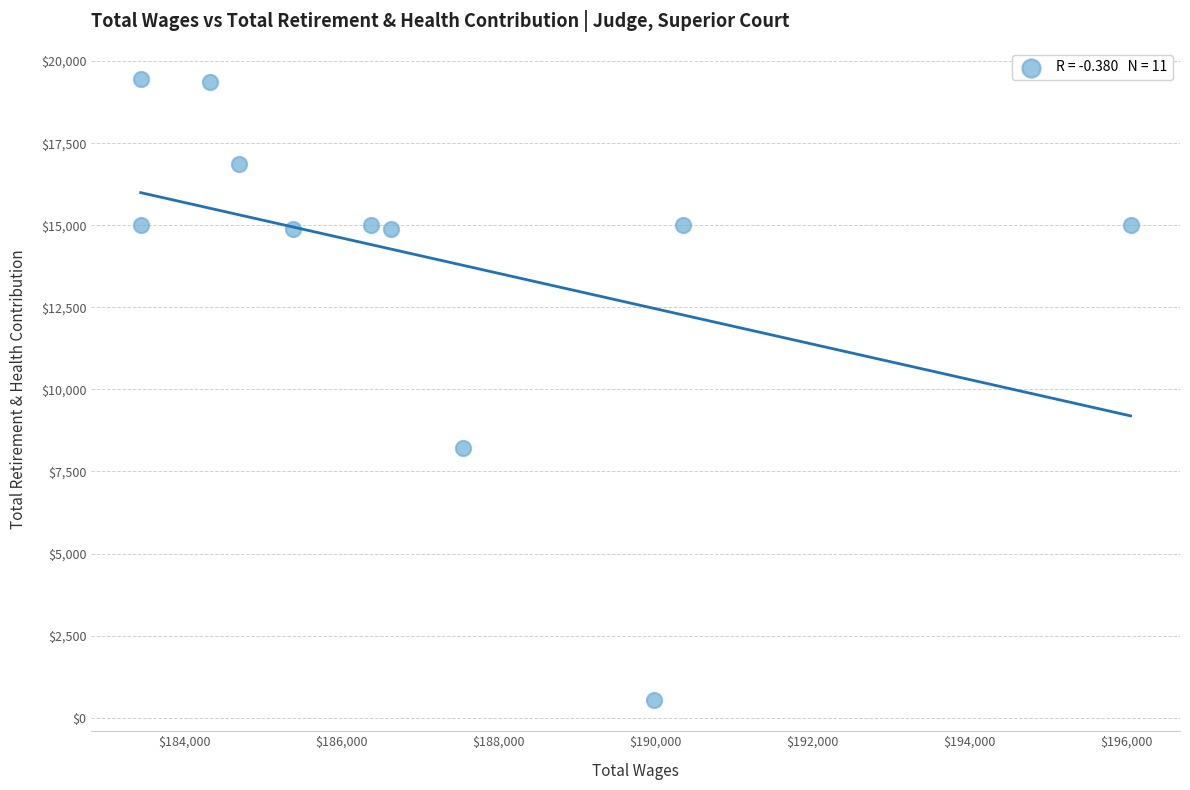

What Y value in the scatter plot is closest to 9995?

8204